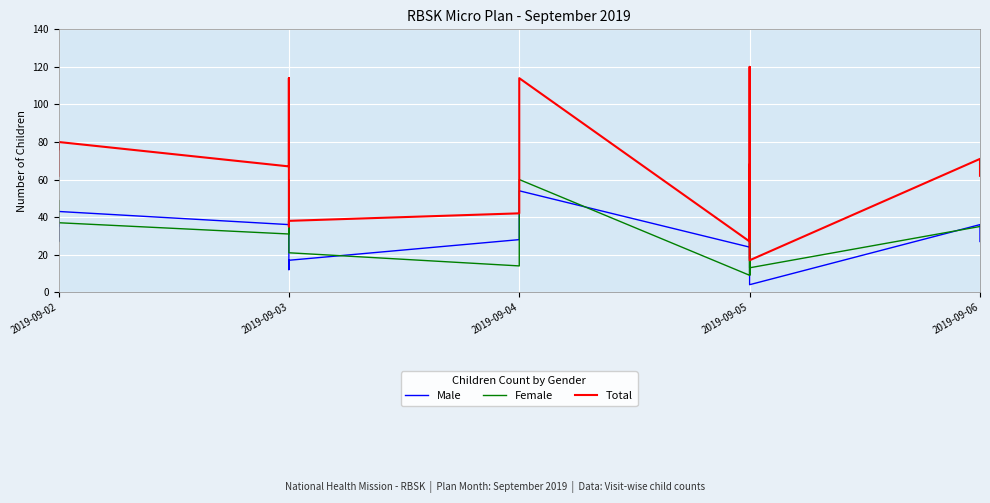

True or false: Female and Male intersect in this chart.

True